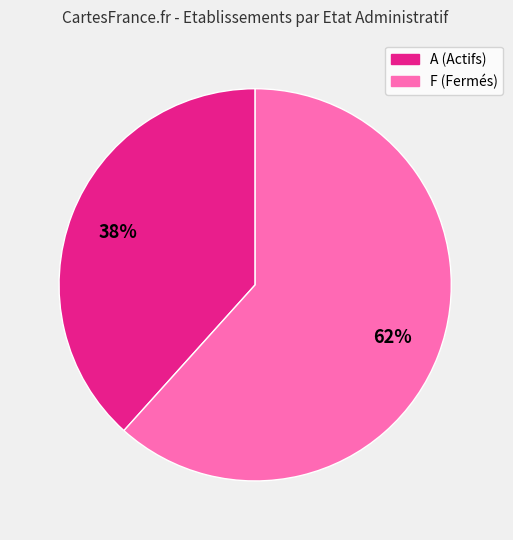

To the nearest percent, what is the combined percentage of F (Fermés) and A (Actifs)?

100%